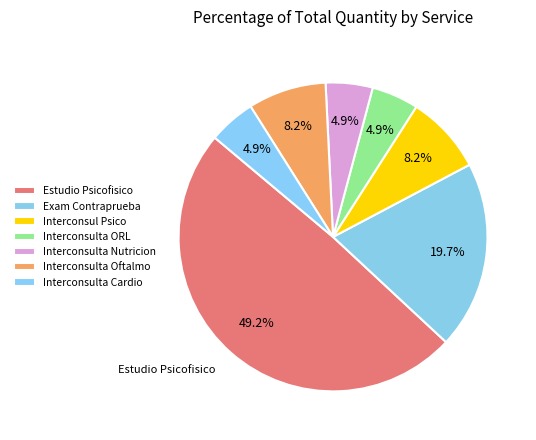

How many segments does this pie chart have?

7